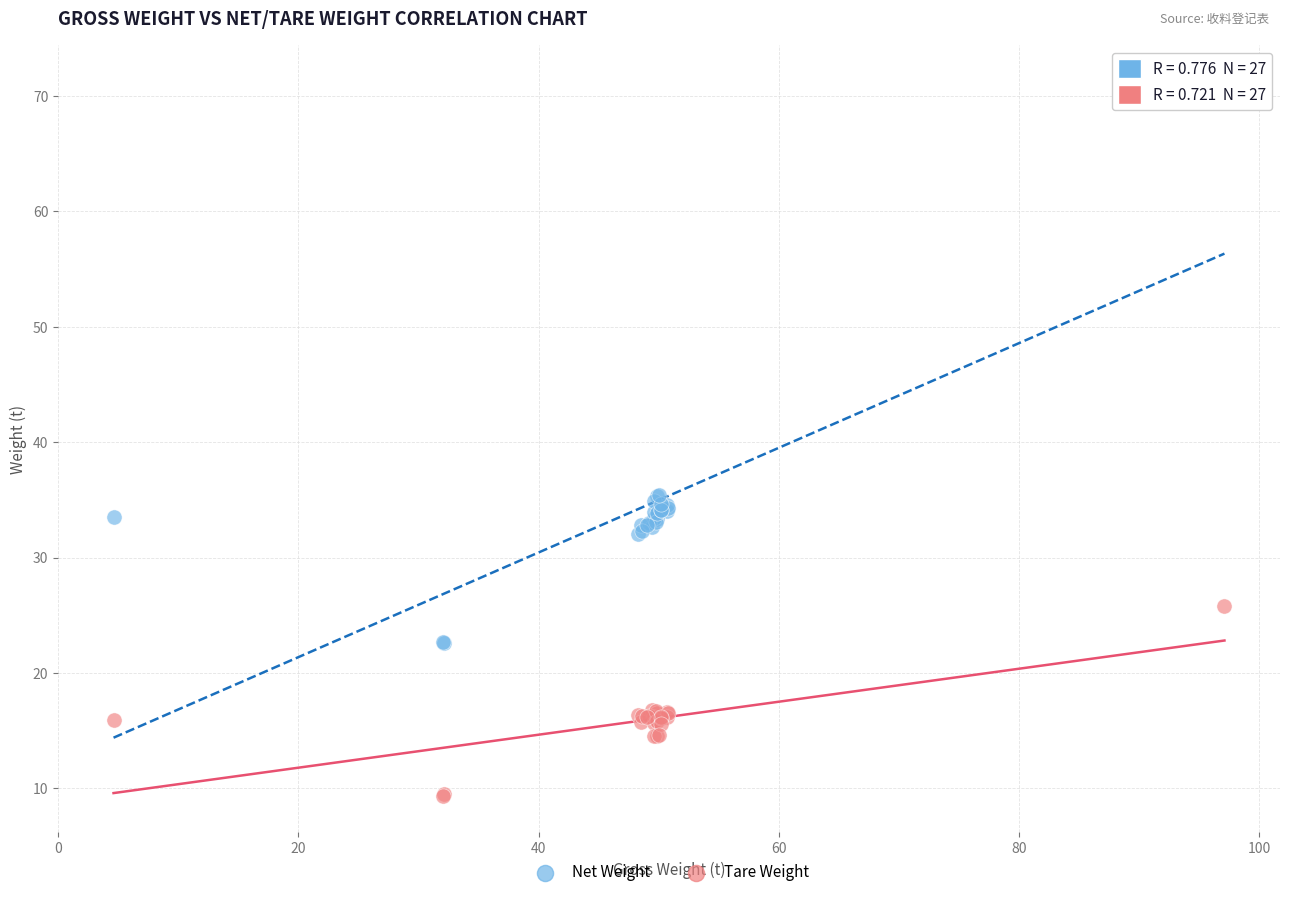

Which series reaches the minimum Y coordinate?

Tare Weight